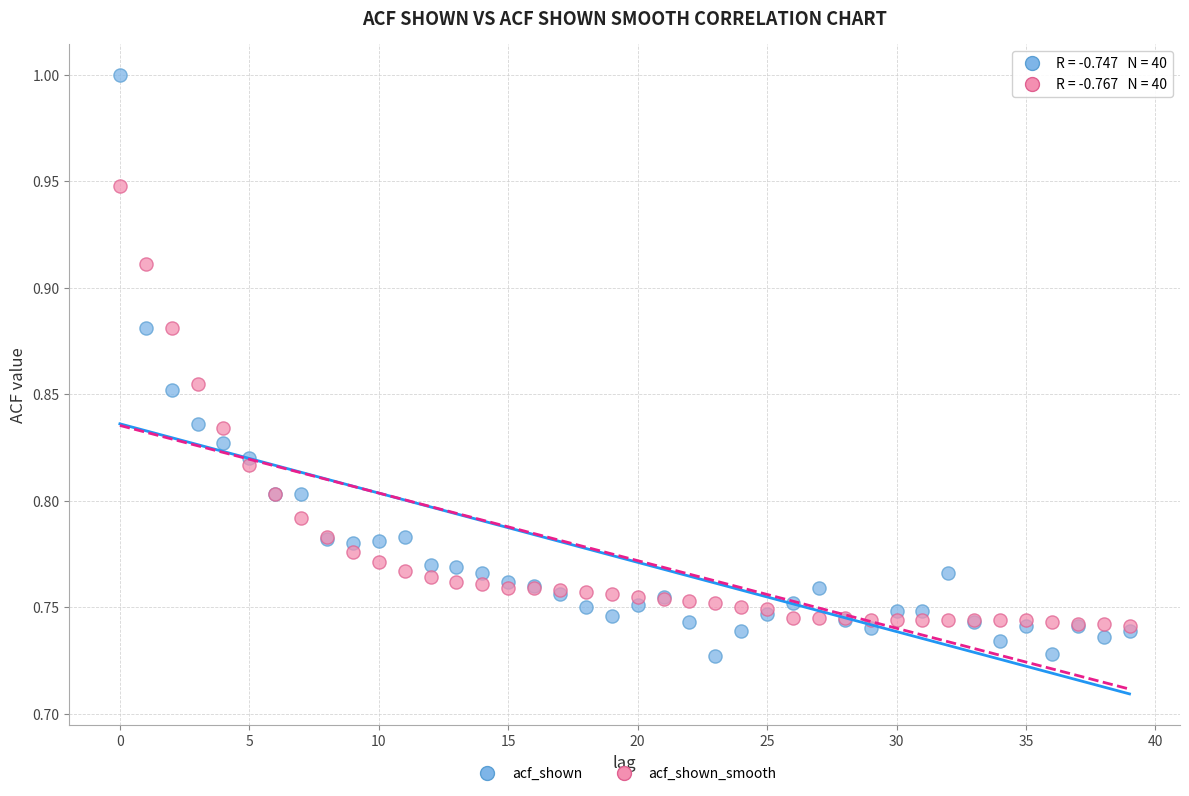

Which series contains the highest Y value?

acf_shown